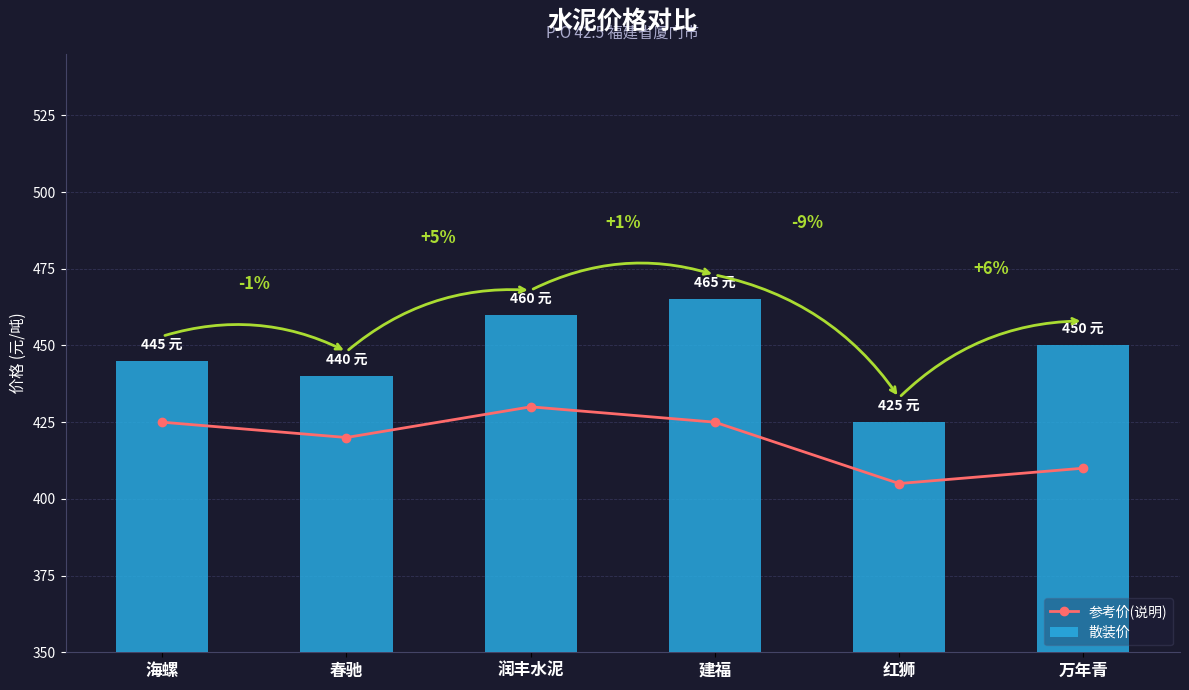

How many data points in 参考价(说明) are above 425?

1